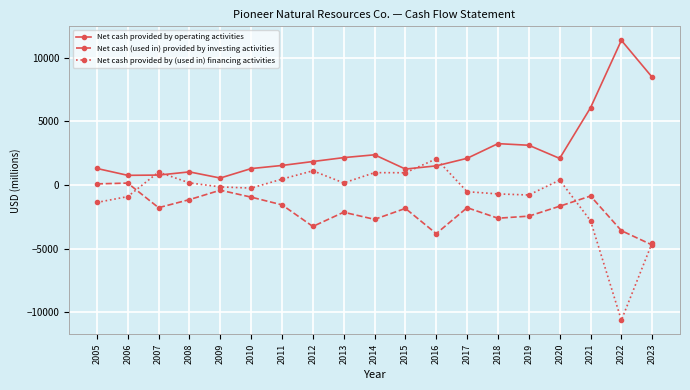

How many lines are shown in the chart?

3